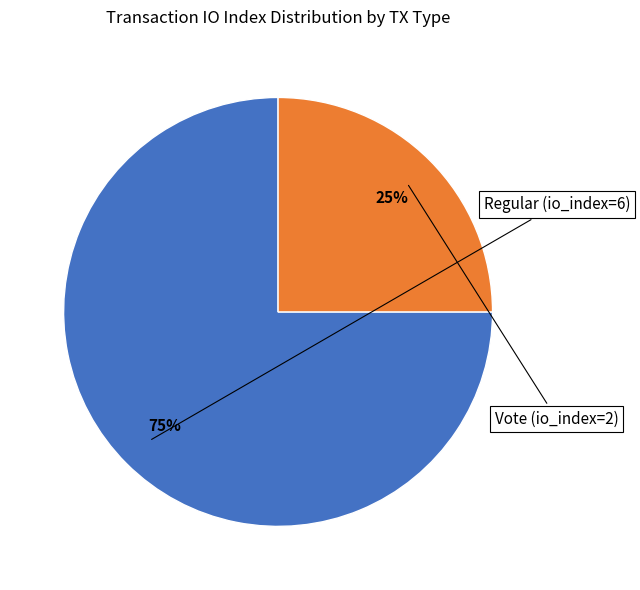

Count the number of slices in the pie.

2